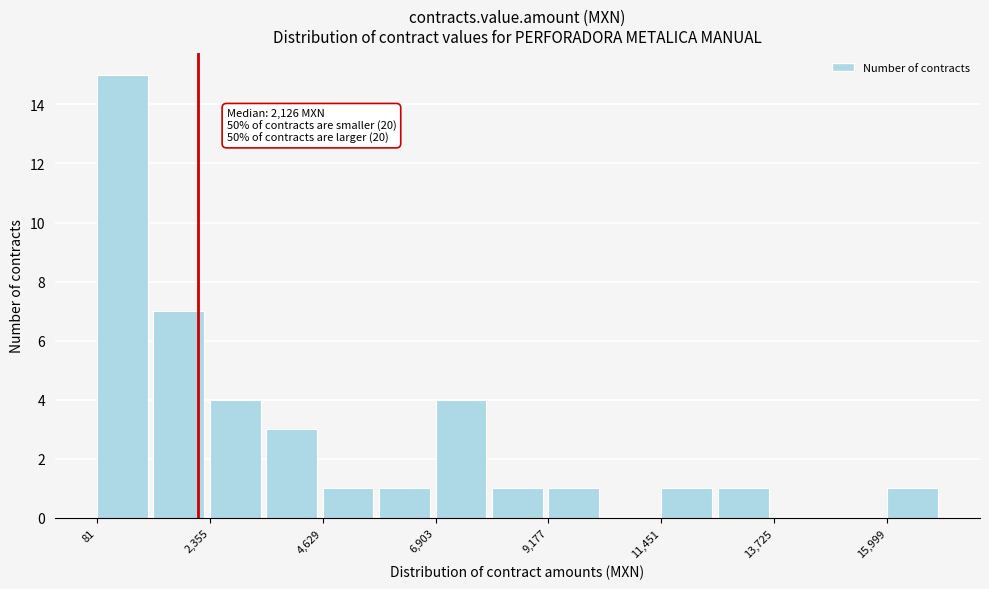

Read against the x-axis, roughly where is the centre of the tallest bar?

500